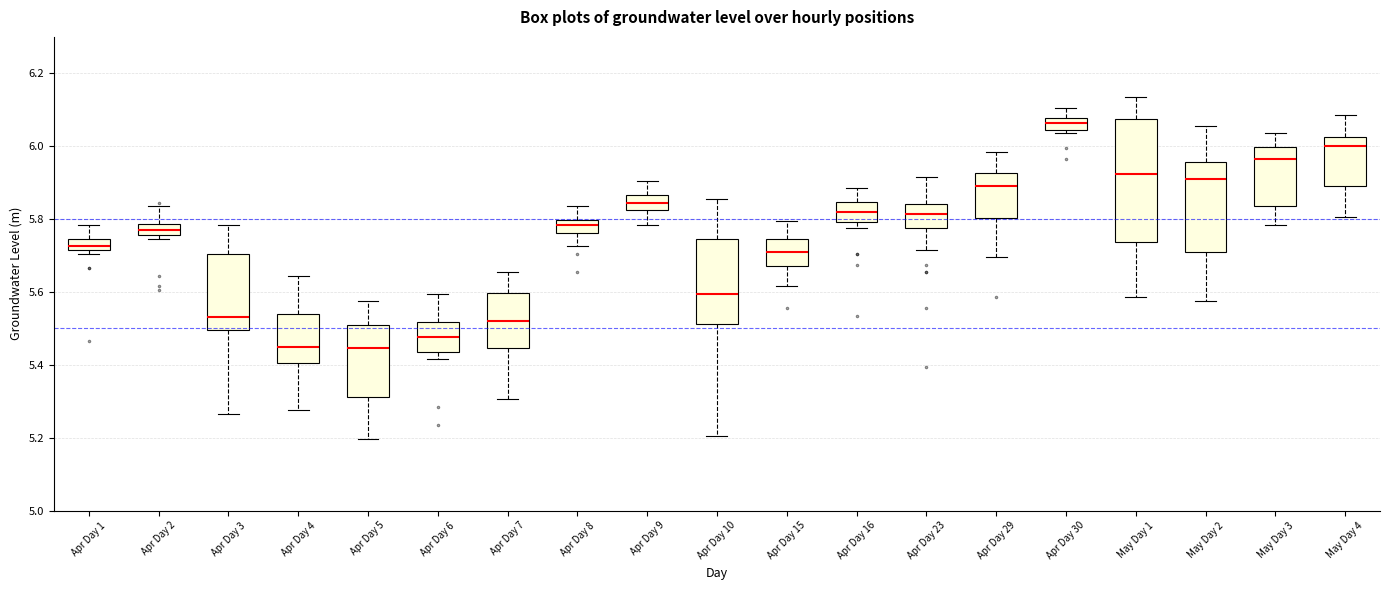

Which box has the highest median line?

Apr Day 30